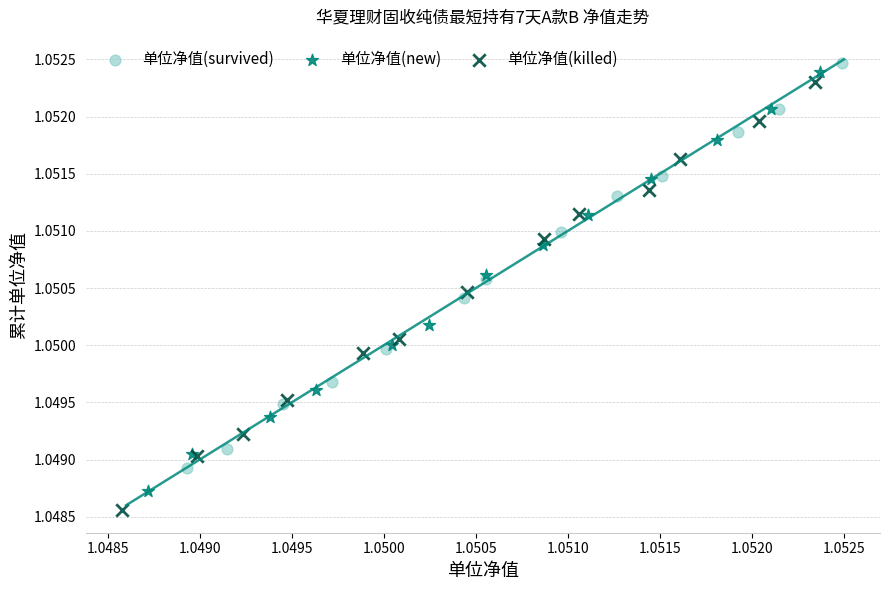

What are all the series names shown in the legend?

单位净值(survived), 单位净值(new), 单位净值(killed)